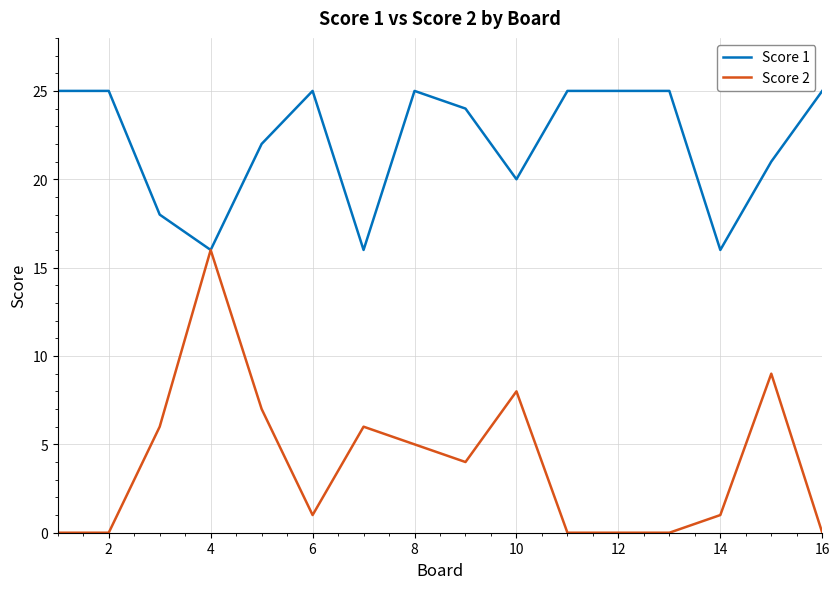

How many lines are shown in the chart?

2